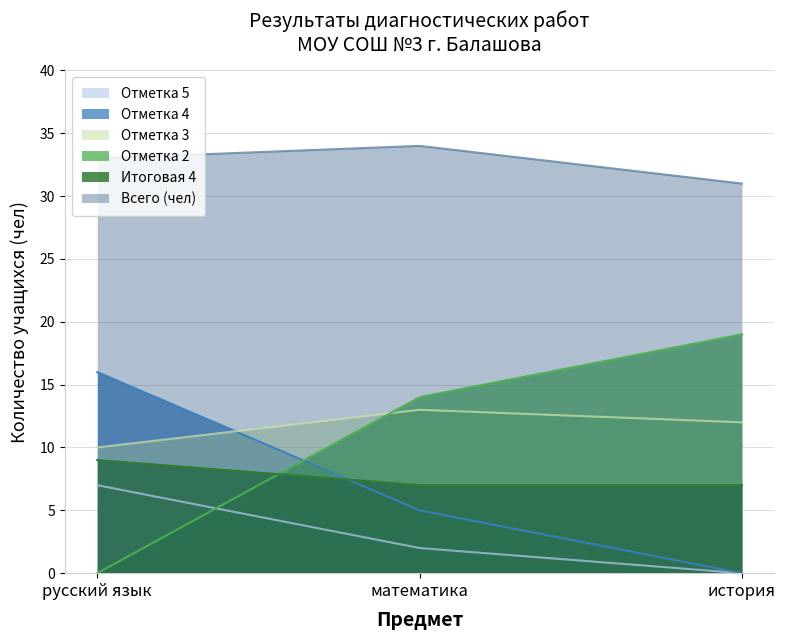

How many data points does each series have?

3